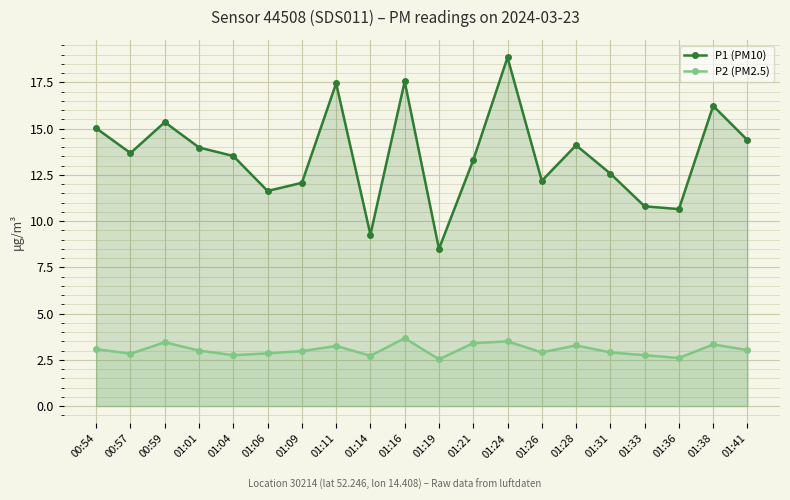

Which category has the lowest value in the P2 (PM2.5) series?

01:19